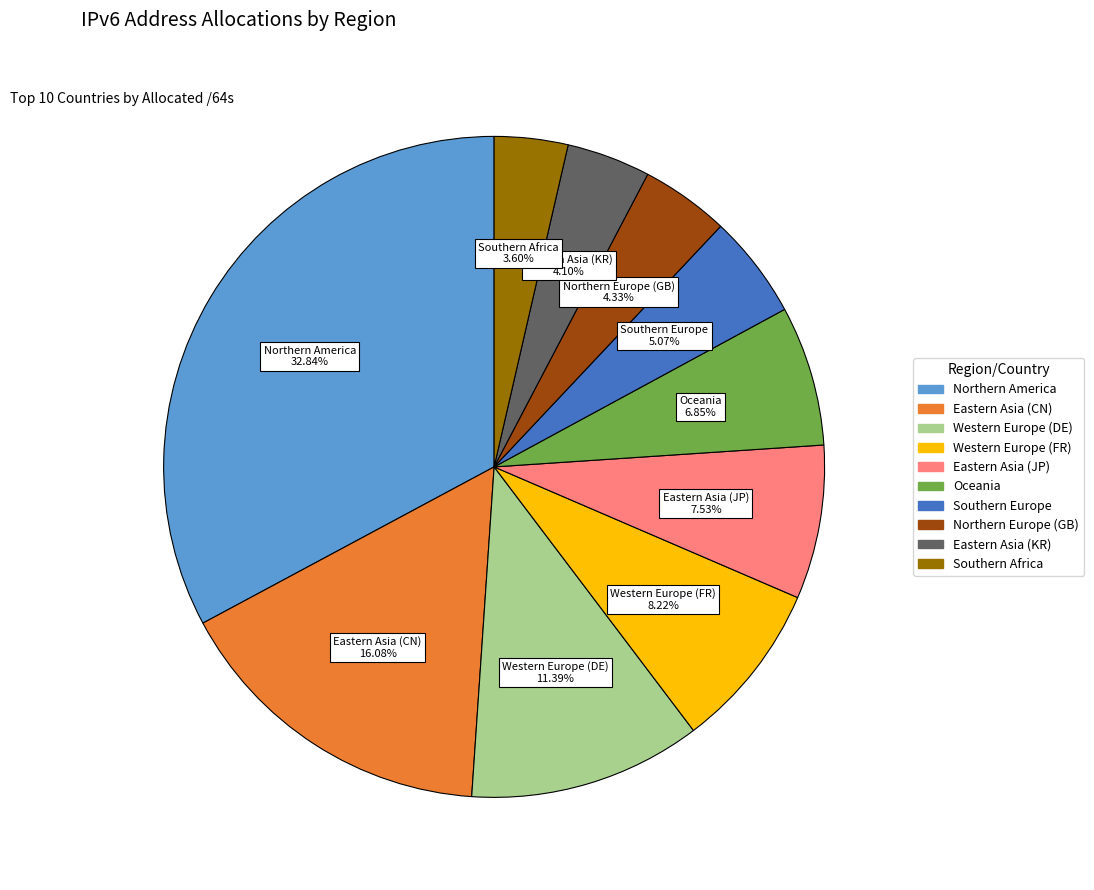

Do Northern Europe (GB) and Eastern Asia (CN) together represent more than half of the pie?

No